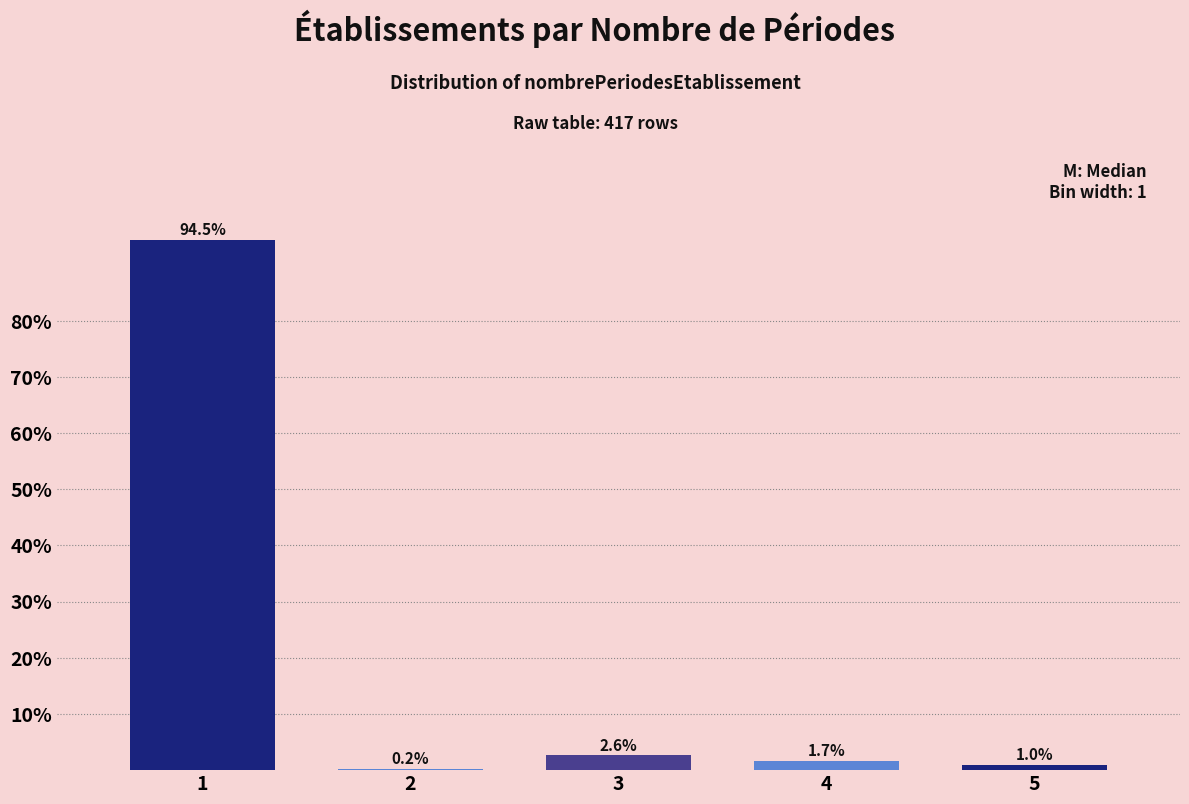

Reading left to right, transcribe this chart: for each bar, give the range it covers on the x-axis and its height.

0.5 to 1.5: 94.5
1.5 to 2.5: 0.2
2.5 to 3.5: 2.6
3.5 to 4.5: 1.7
4.5 to 5.5: 1.0